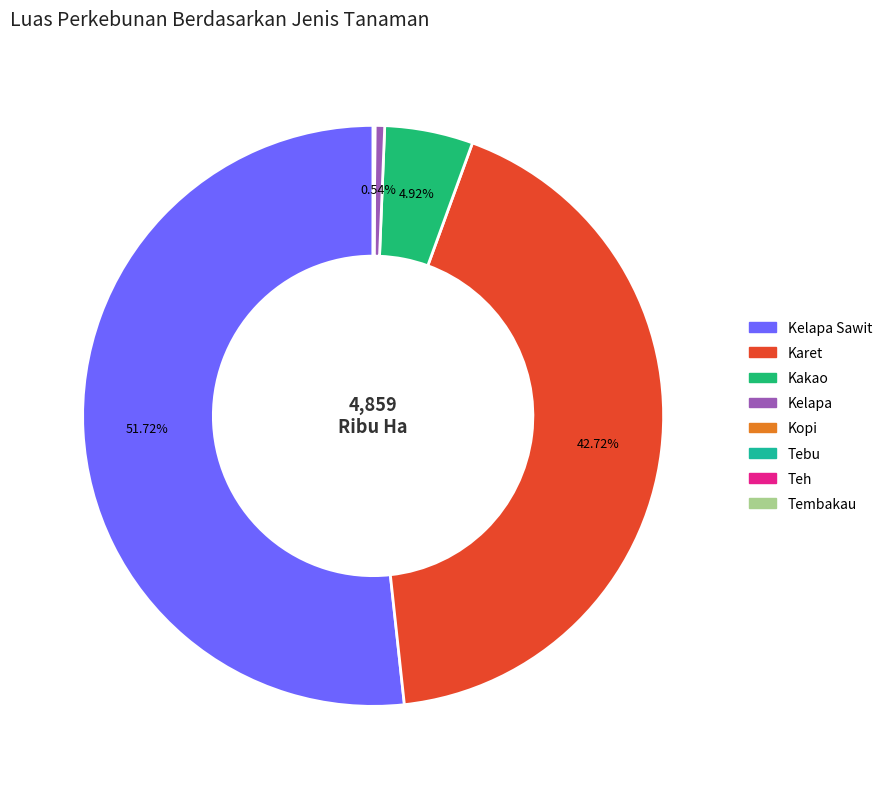

Is there any slice that represents more than half of the pie?

Yes